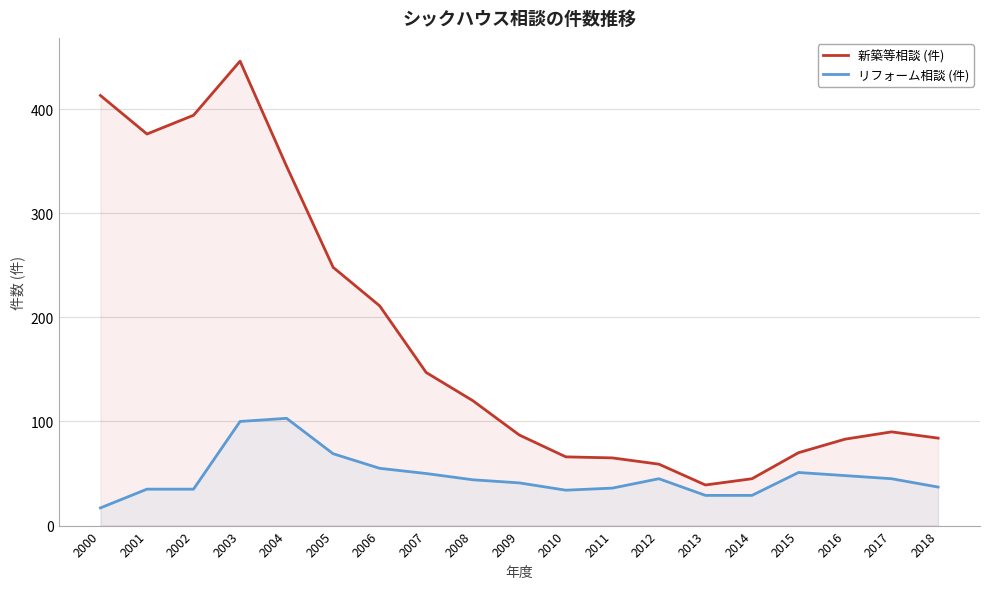

Between 2015 and 2007, which is larger?

2007